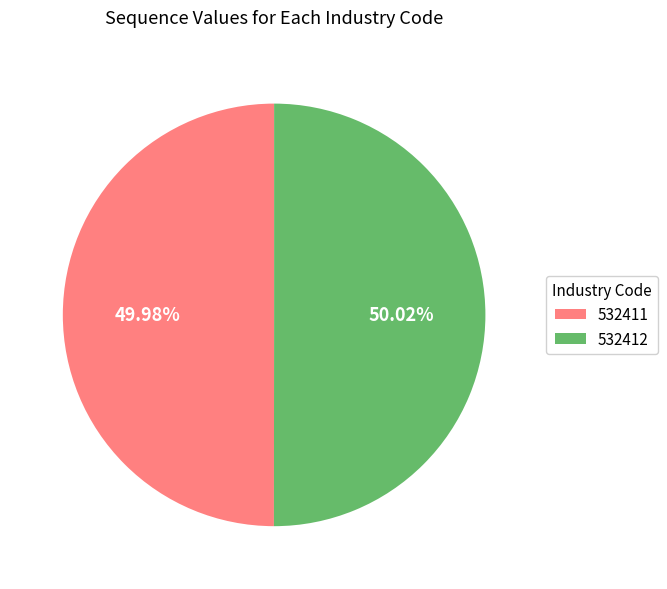

Is it true that 532412 is 50% of the pie?

True